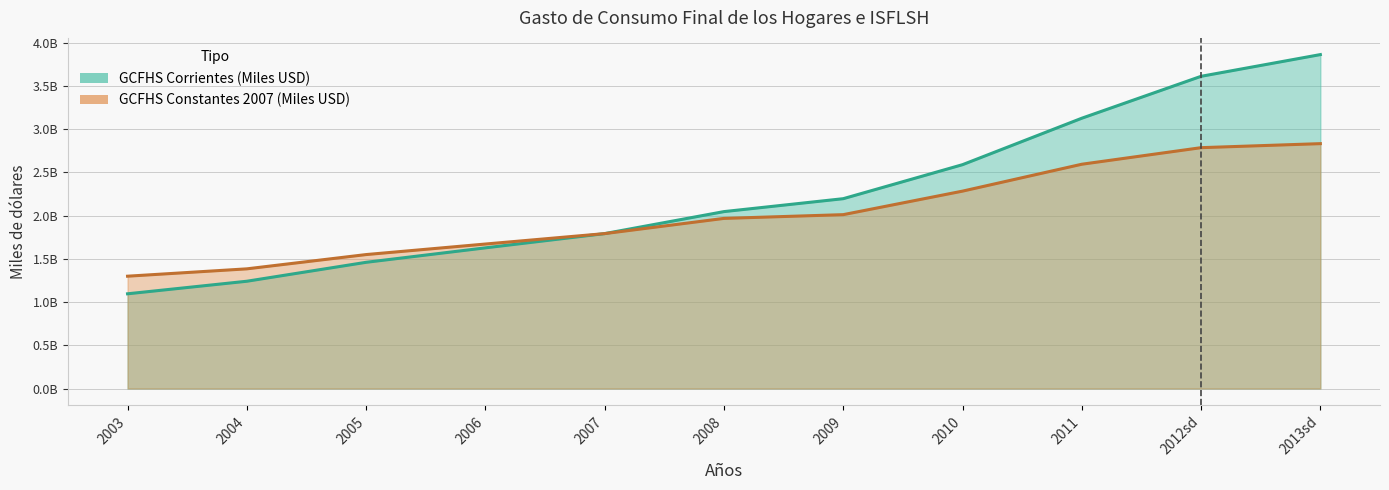

Which category has the highest value in the GCFHS Corrientes (Miles USD) series?

2013sd